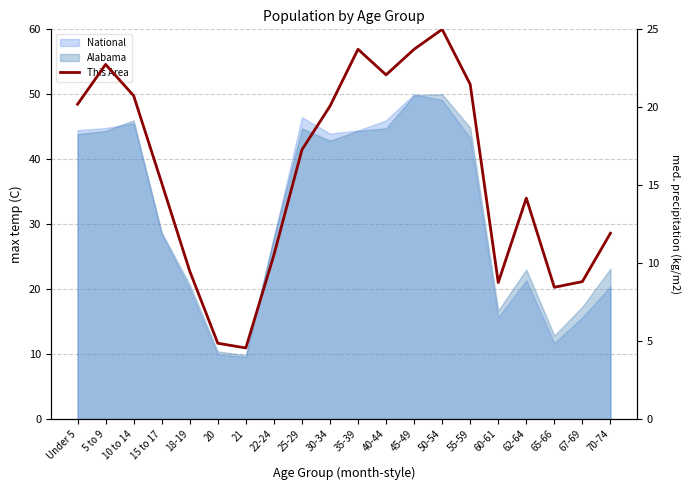

Which has a higher value, 10 to 14 or Under 5?

10 to 14